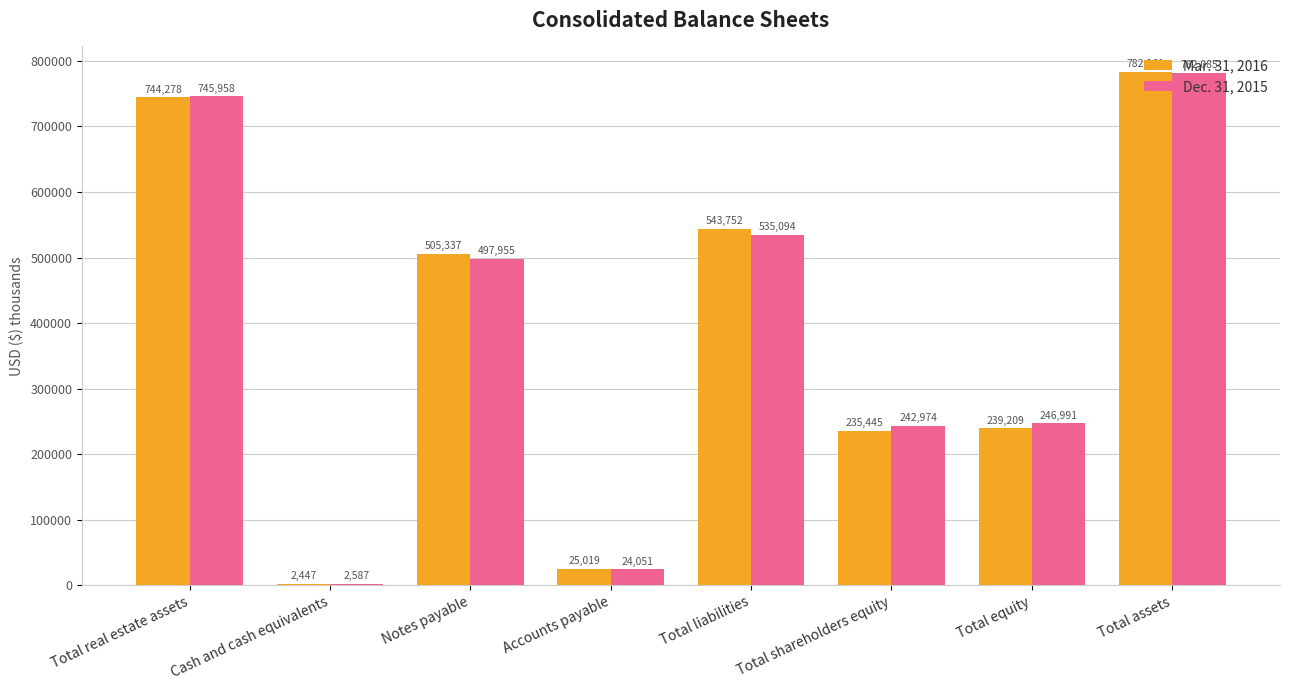

What is the difference between the Dec. 31, 2015 values at Total equity and Total assets?

535094